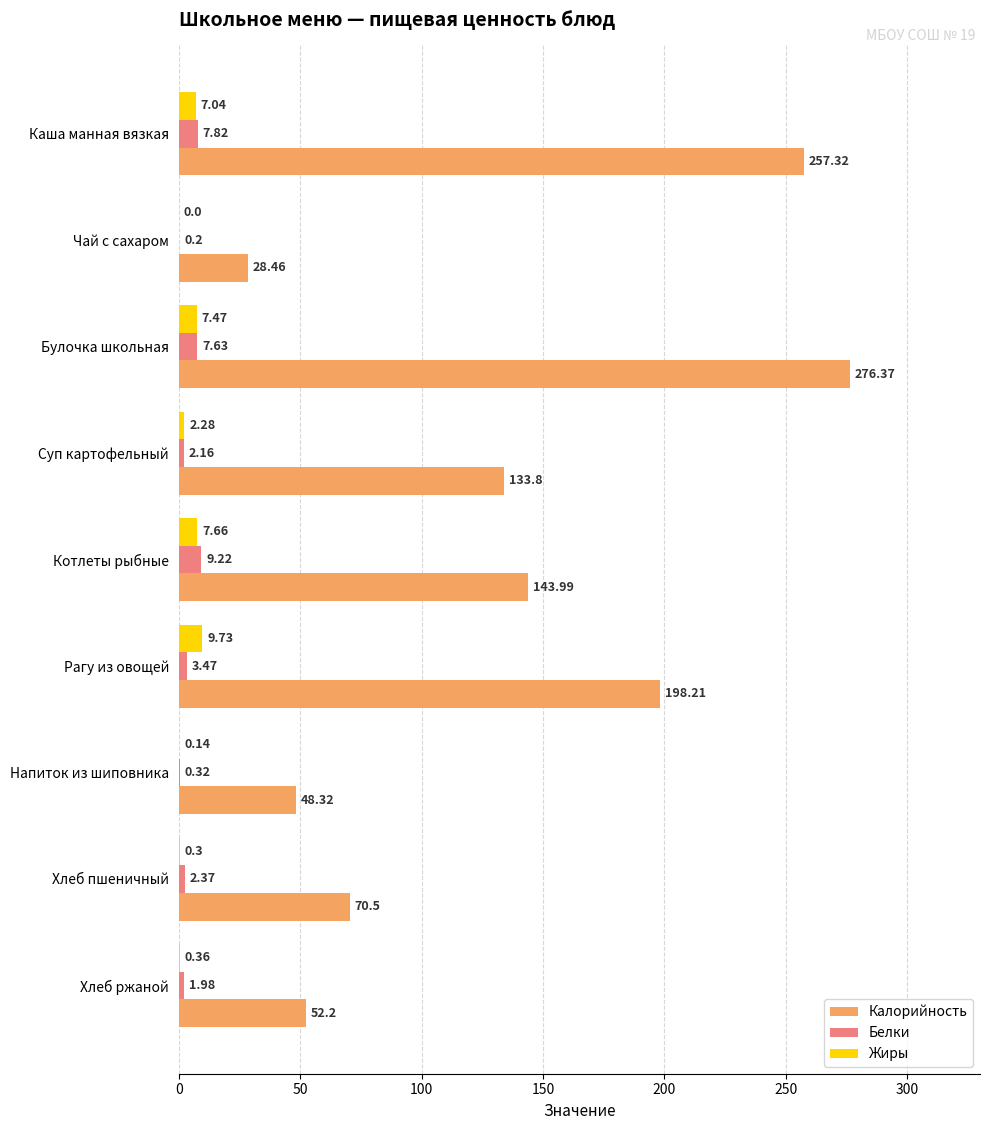

Which series has the widest spread of values?

Калорийность